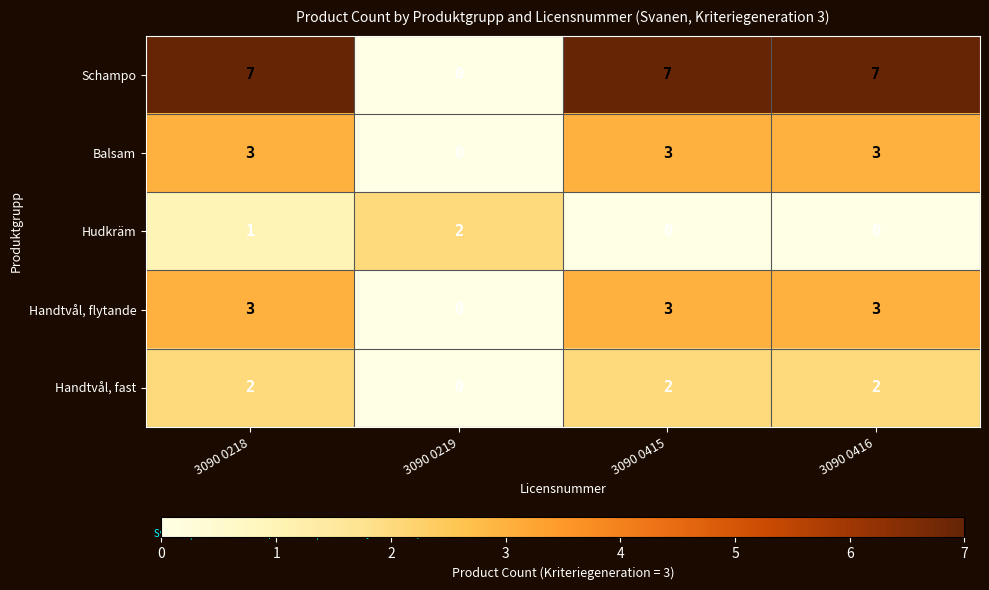

Reading left to right, transcribe all the data shown in this chart.

Schampo: 7	0	7	7
Balsam: 3	0	3	3
Hudkräm: 1	2	0	0
Handtvål, flytande: 3	0	3	3
Handtvål, fast: 2	0	2	2